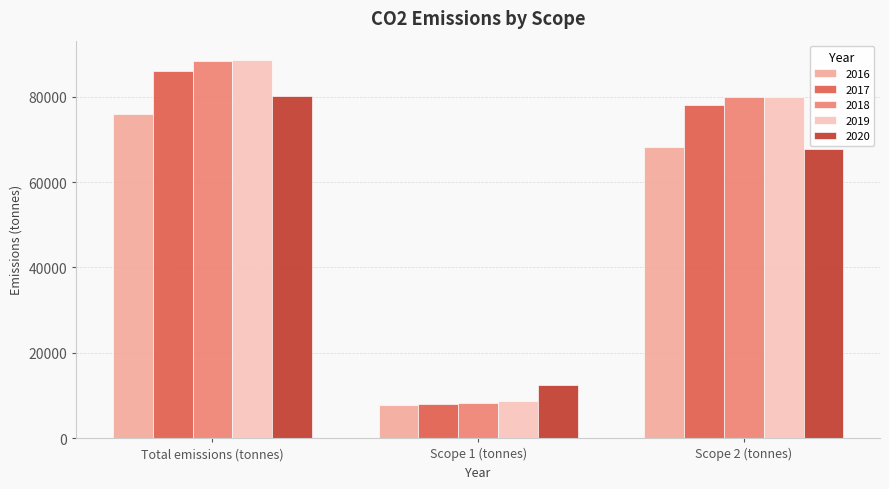

What is the label of the 1st bar from the left?

Total emissions (tonnes)